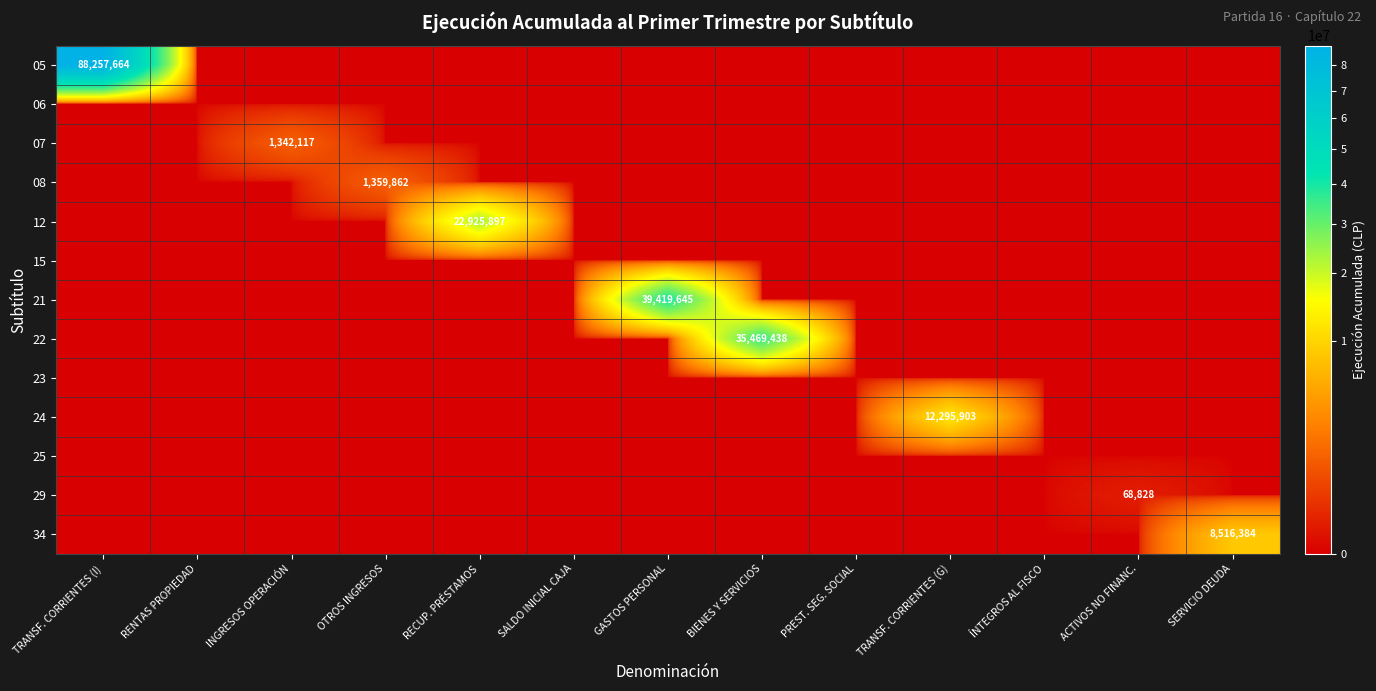

At how many categories does at least one series exceed 38693458?

2